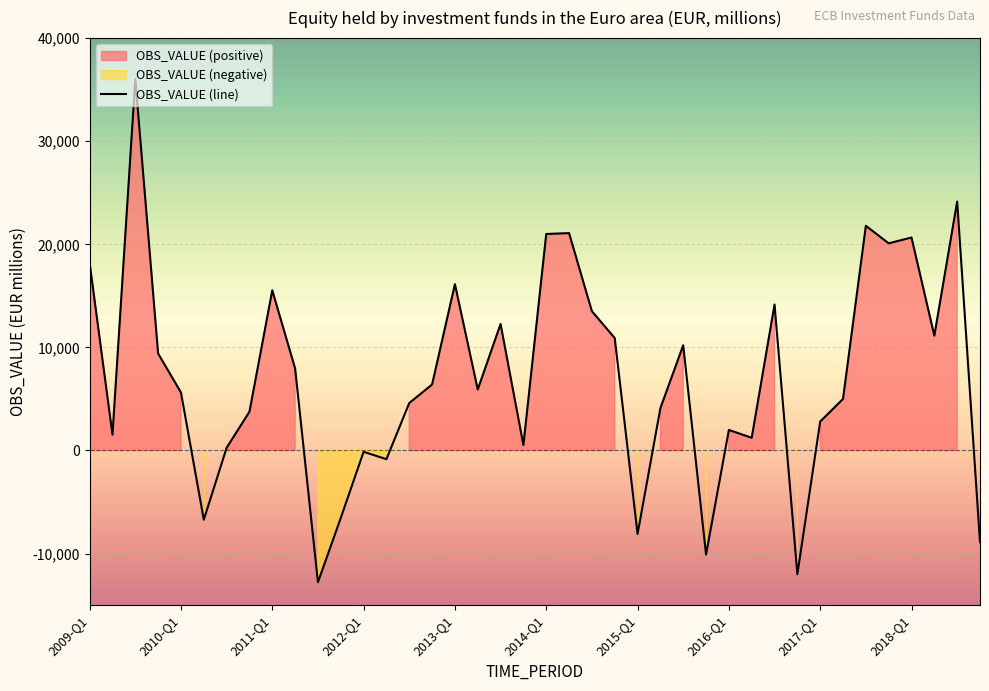

What is the difference between the second highest and second lowest values?

36154.1